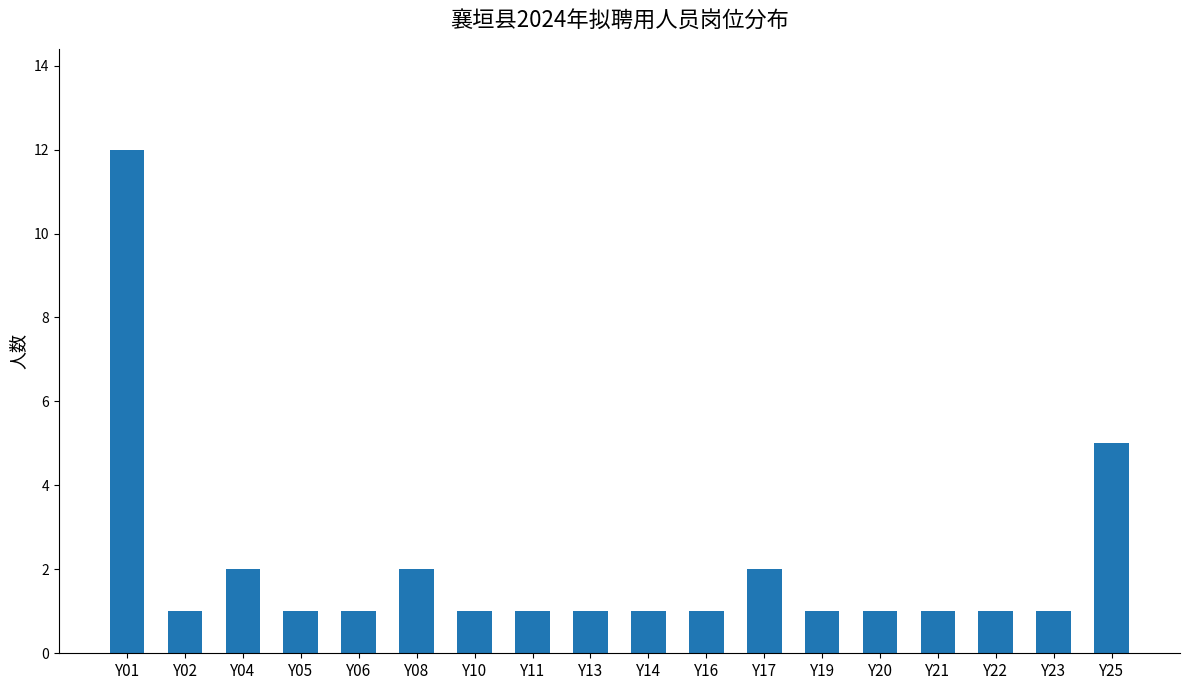

How many data points does each series have?

18